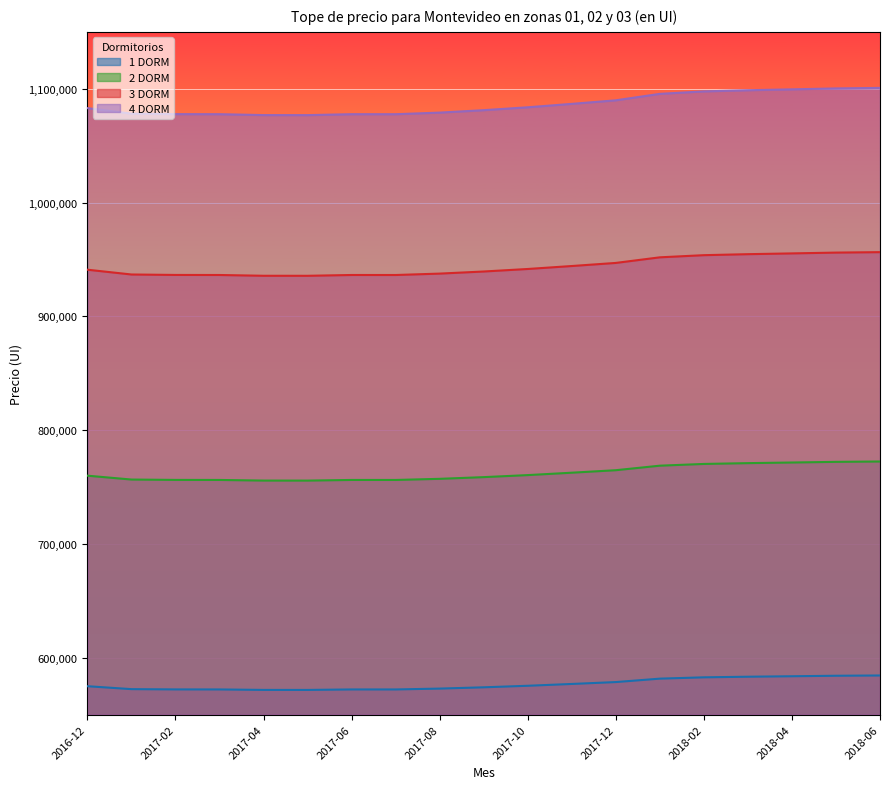

How many interior local valleys does the 1 DORM series have?

2